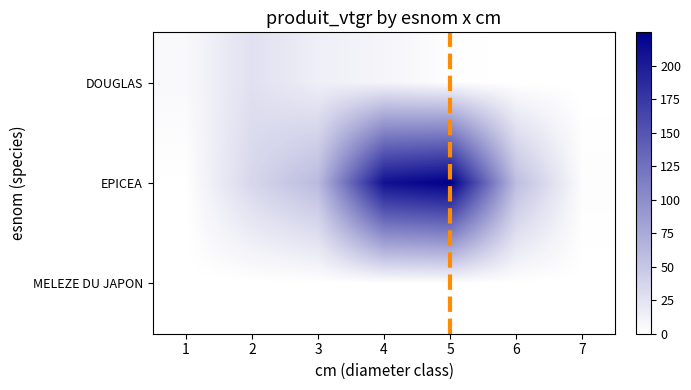

Which series changed the most between 5 and 7?

EPICEA